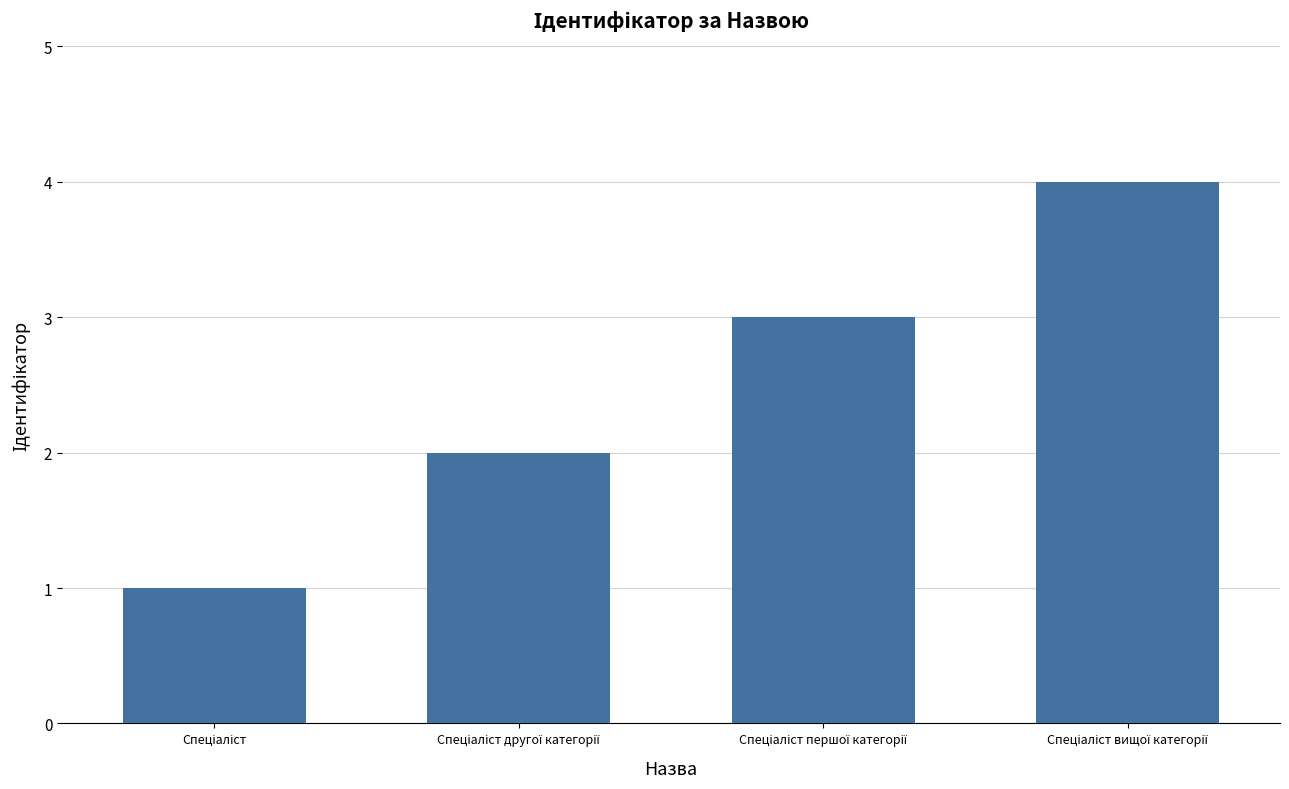

What is the maximum value shown in the chart?

4